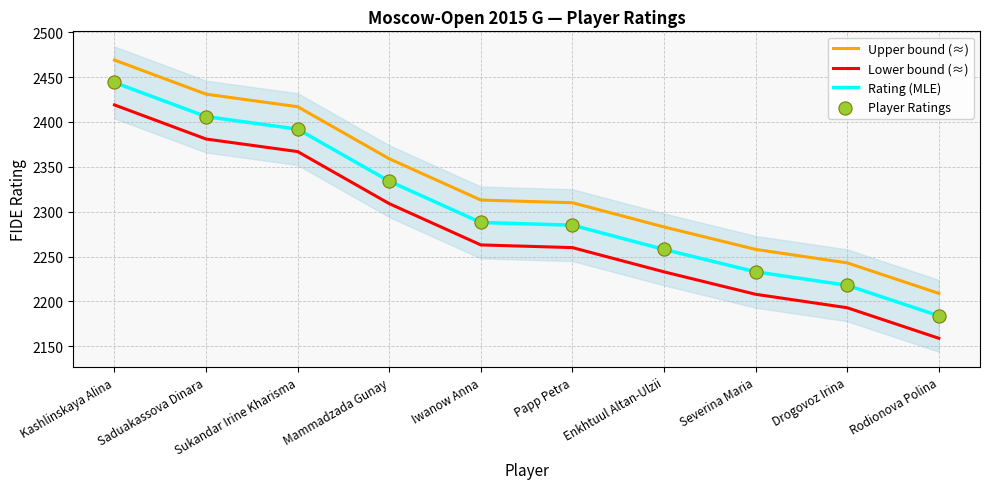

What are all the series names shown in the legend?

Upper bound (≈), Lower bound (≈), Rating (MLE), Player Ratings